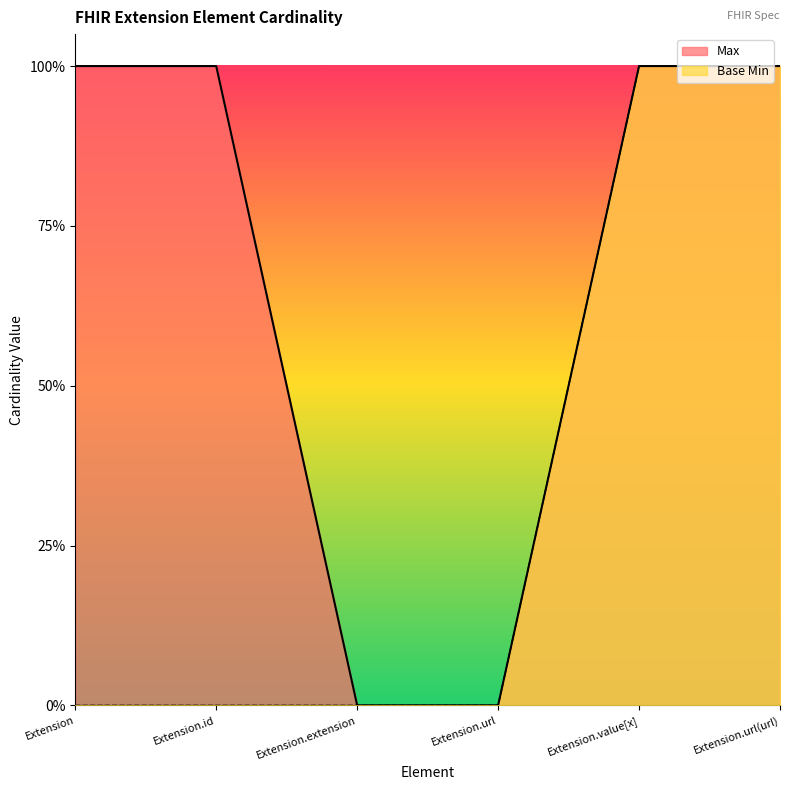

True or false: Base Min and Max intersect in this chart.

False